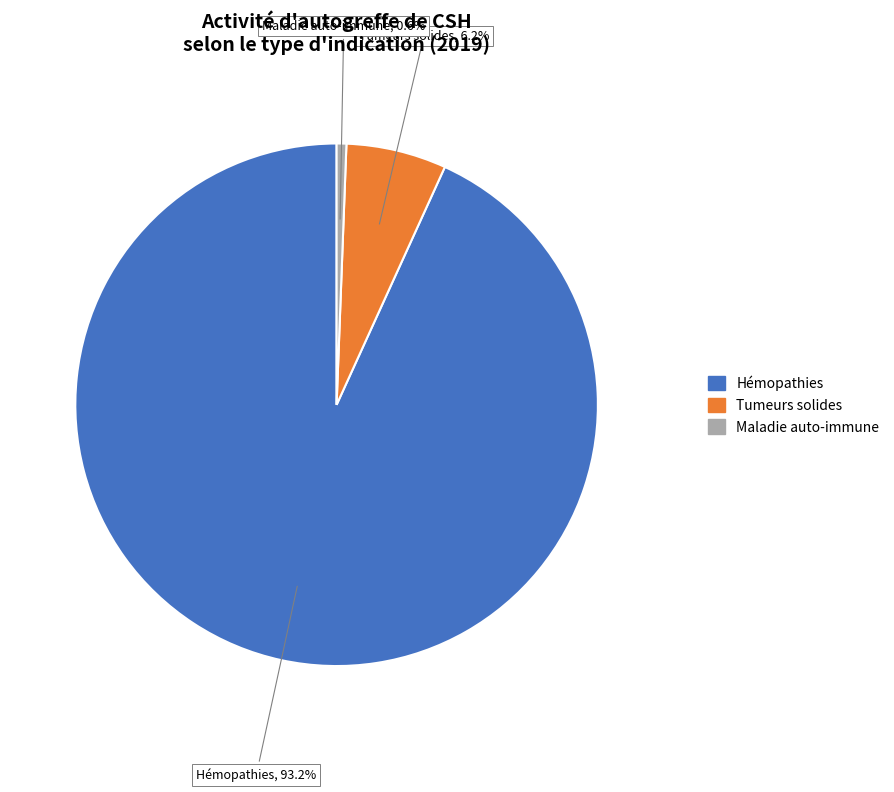

Does any single category account for the majority?

Yes